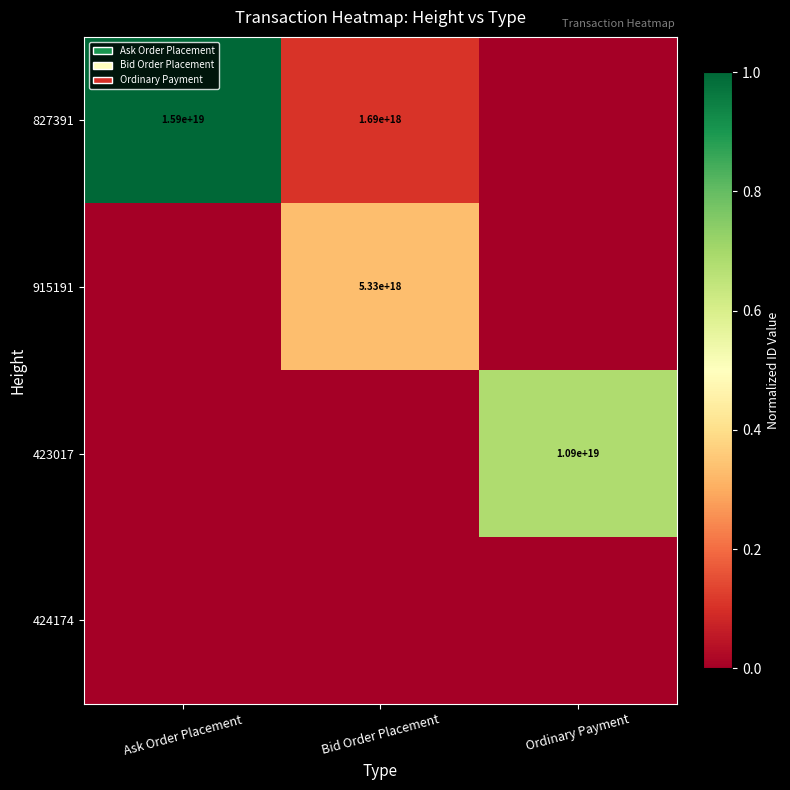

The 827391 series shows 27765754477889896448 at Ask Order Placement. True or false?

False